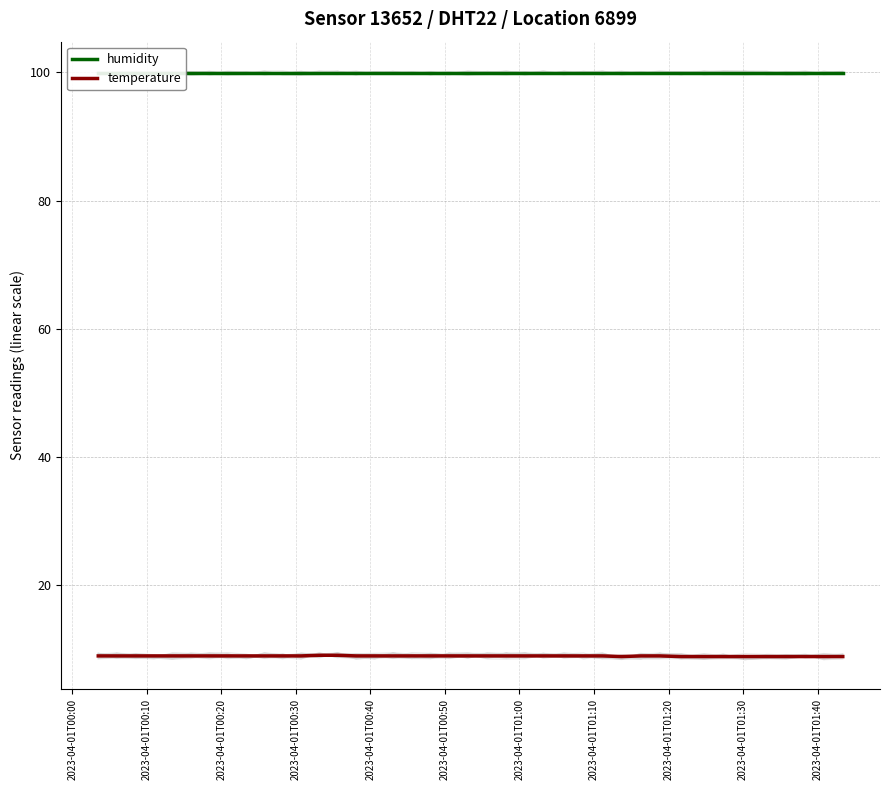

Rank the series by their maximum value, from lowest to highest.

temperature, humidity